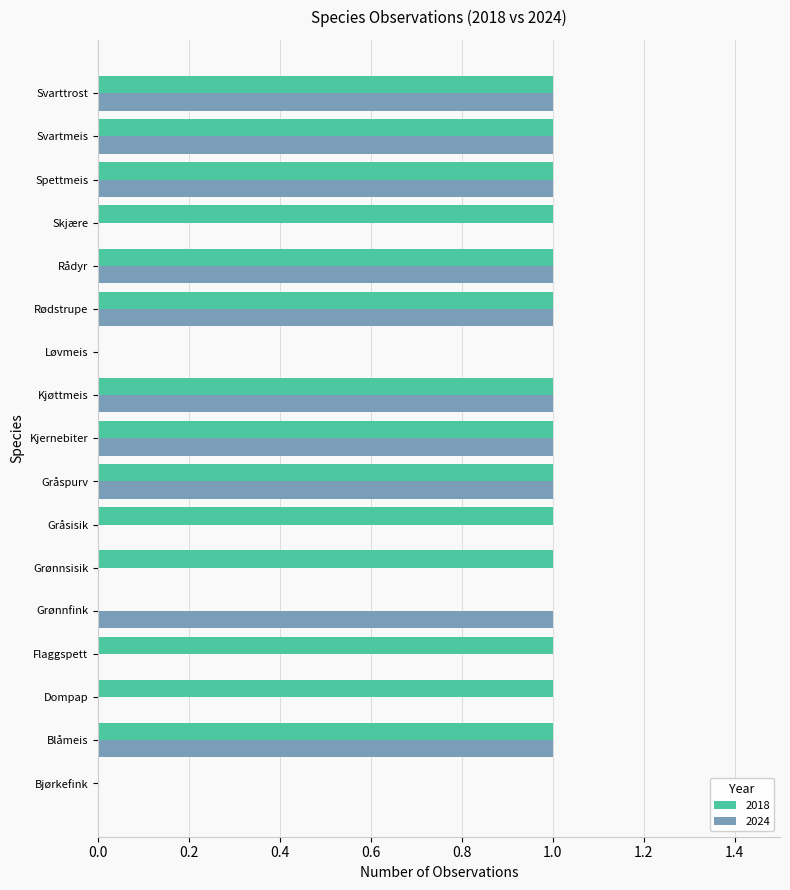

What is the total value across all series at Spettmeis?

2